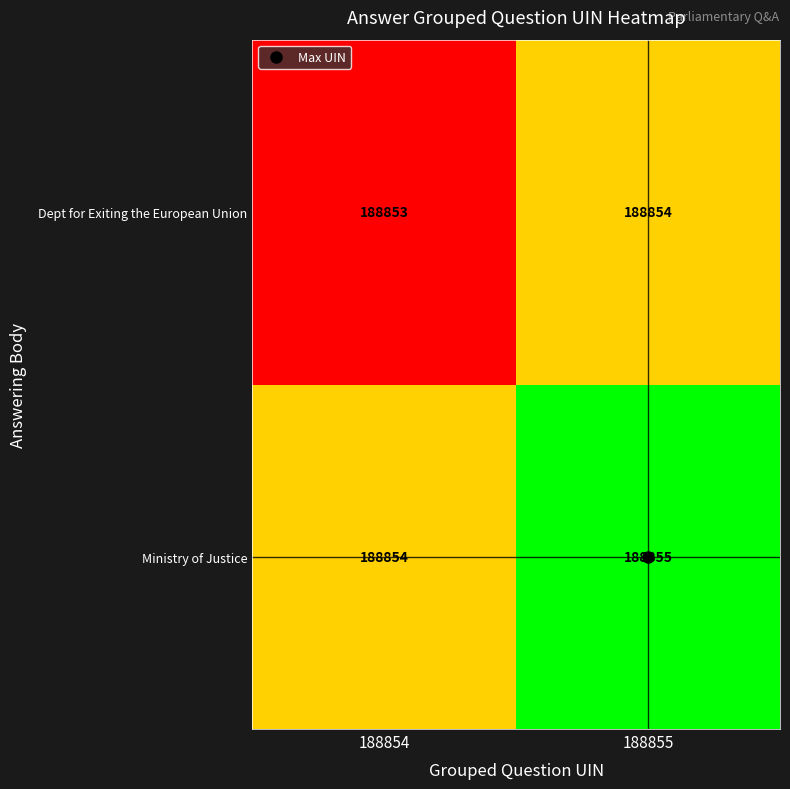

What is the average value of the Dept for Exiting the European Union series?

188854